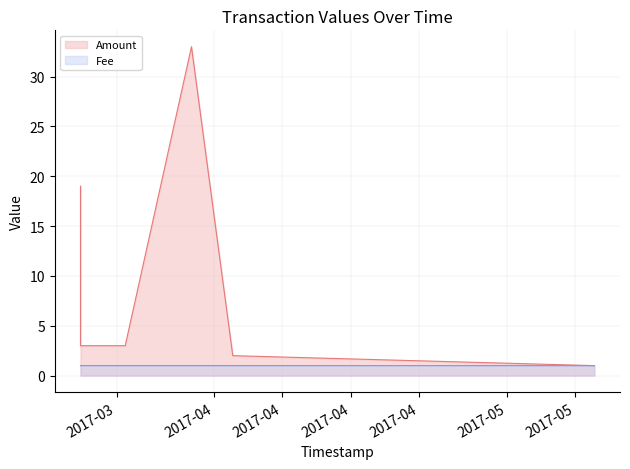

What is the highest value of the Amount series?

33.0